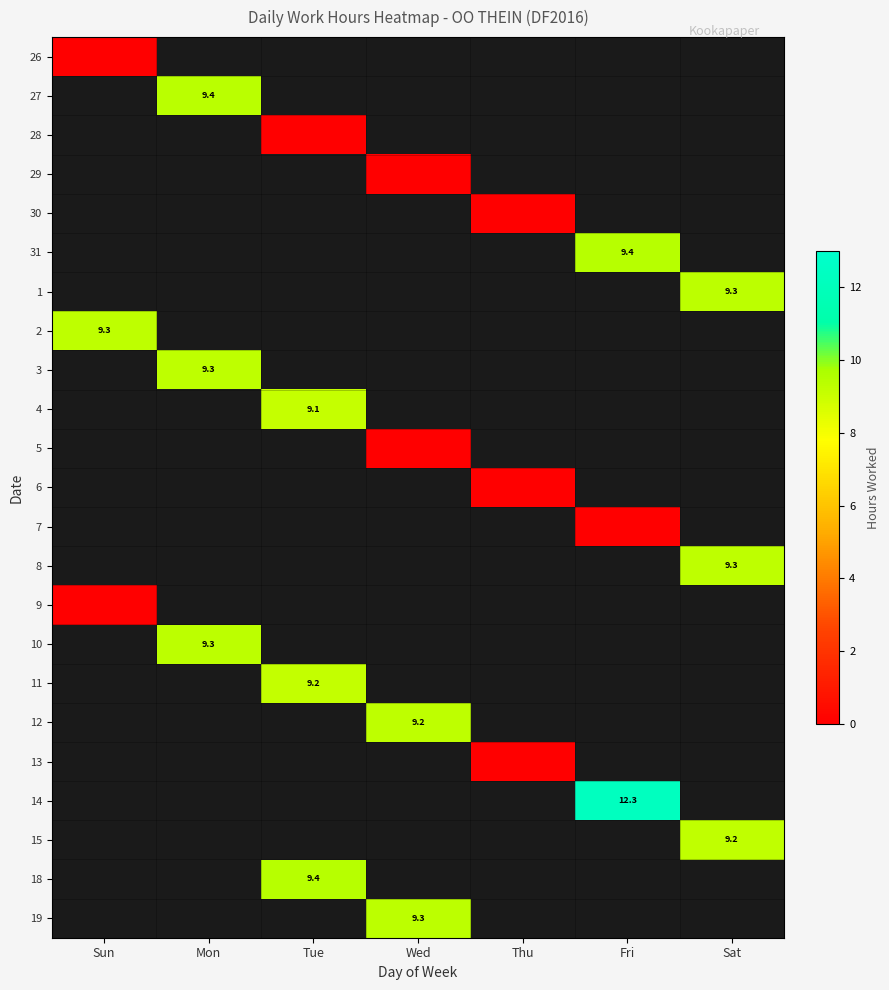

Which category has the highest value in the 26 series?

Sun